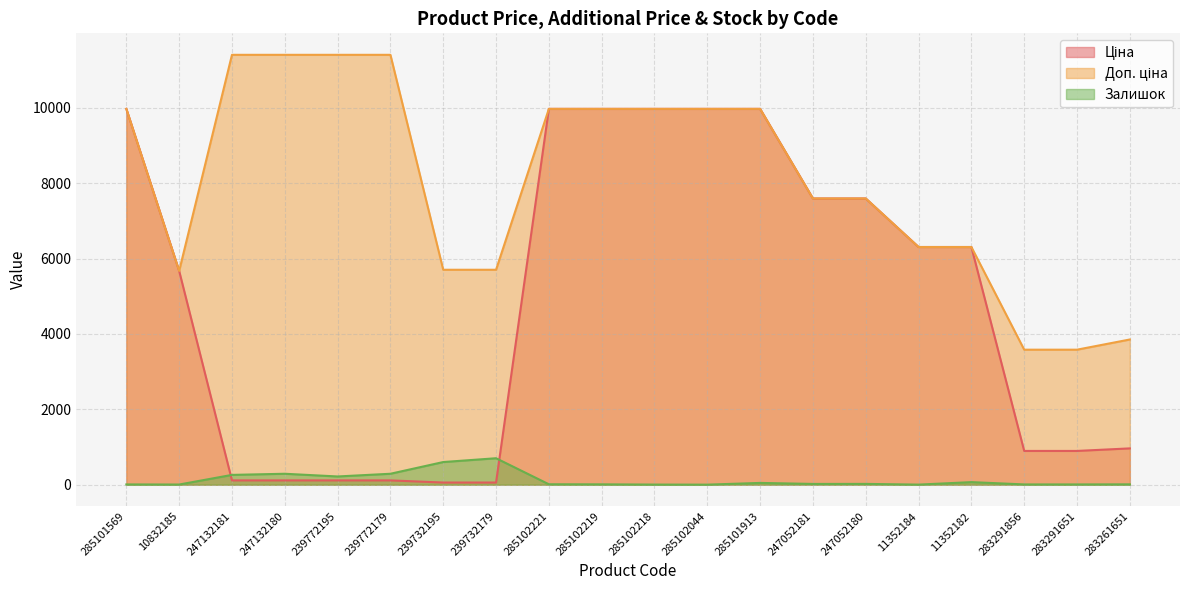

At which label is Ціна closest to 5016?

10832185